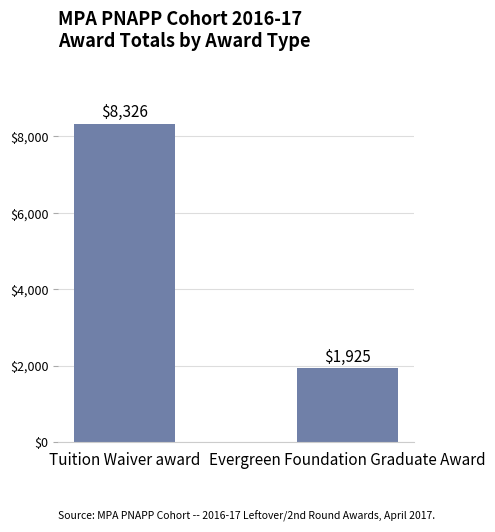

What is the ratio of the value at Evergreen Foundation Graduate Award to the value at Tuition Waiver award?

0.2